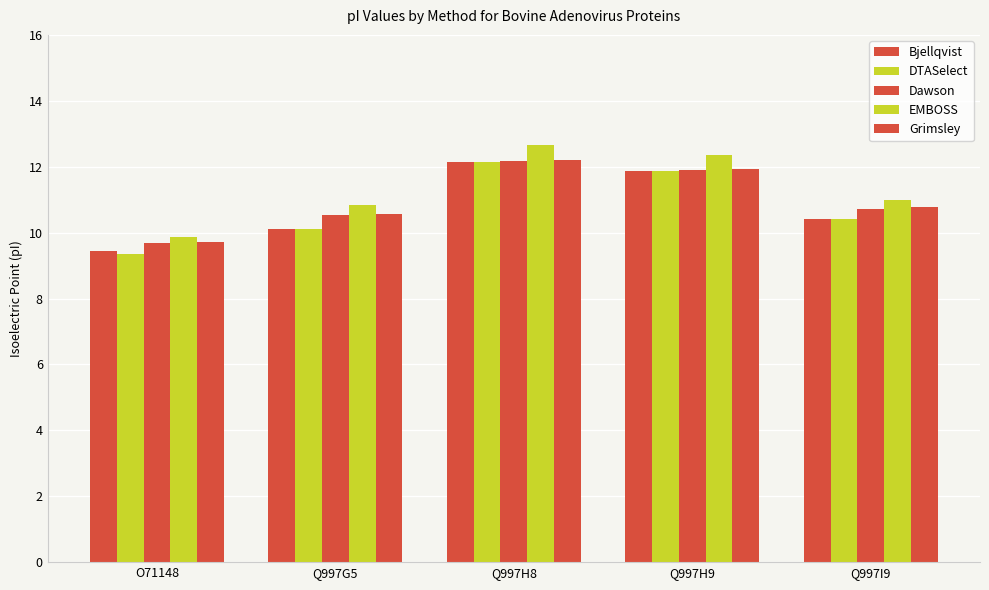

How many bars are there in total?

25